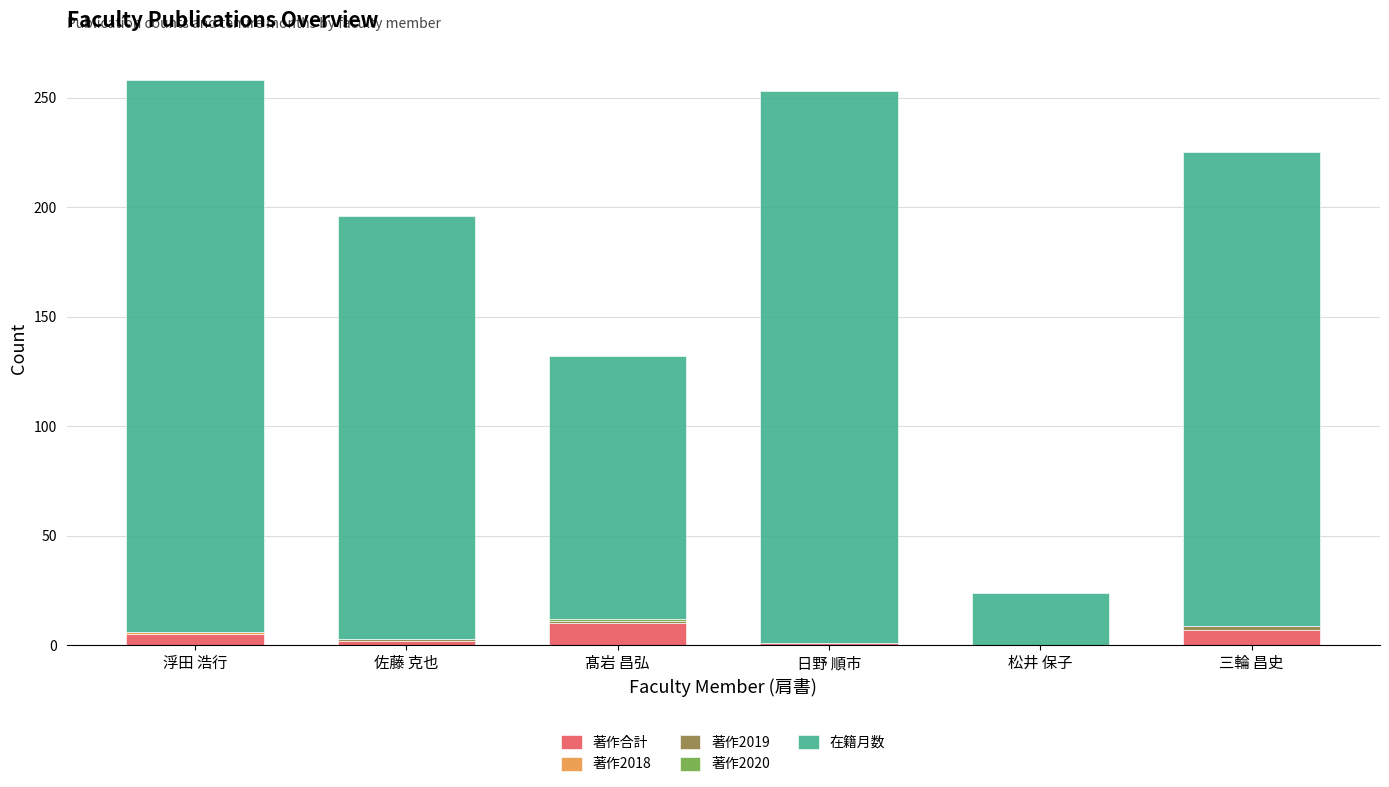

The value of 著作合計 at 三輪 昌史 is 7. True or false?

True